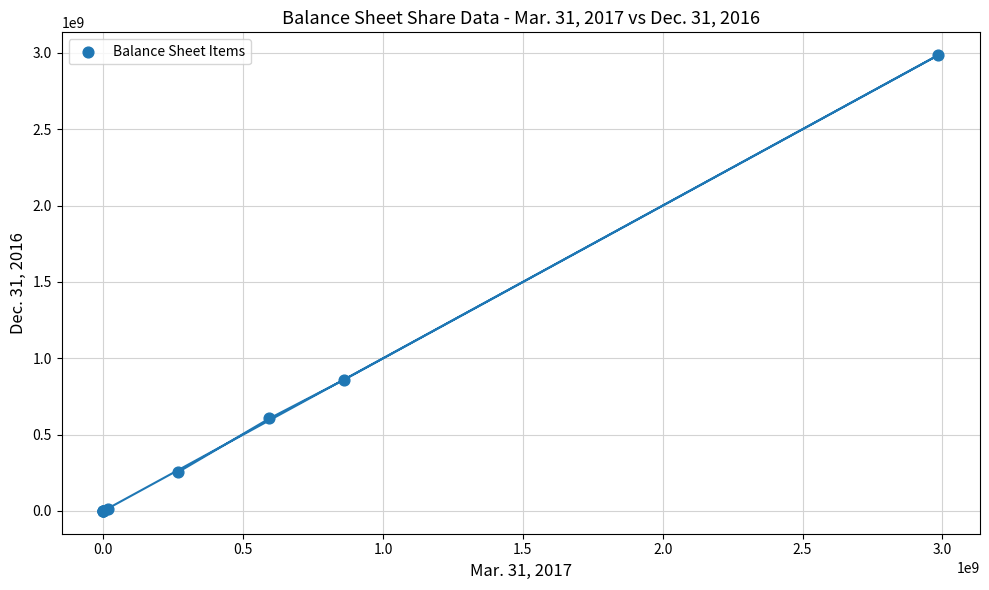

What Y value in the scatter plot is closest to 1492500000?

857500000.0